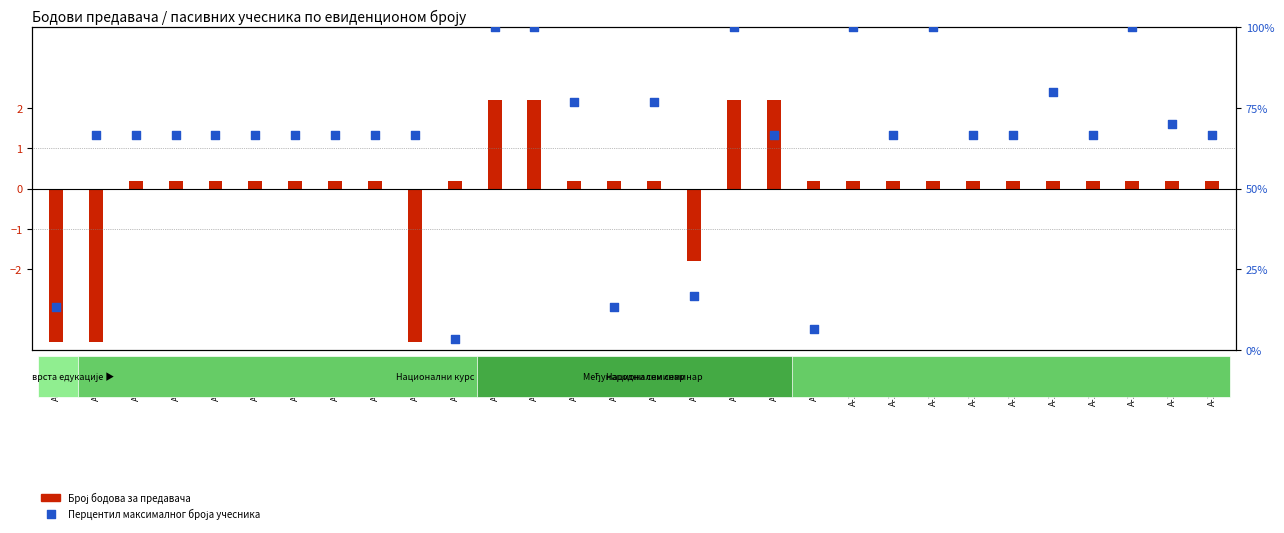

What are all the series names shown in the legend?

Број бодова за предавача, Перцентил максималног броја учесника